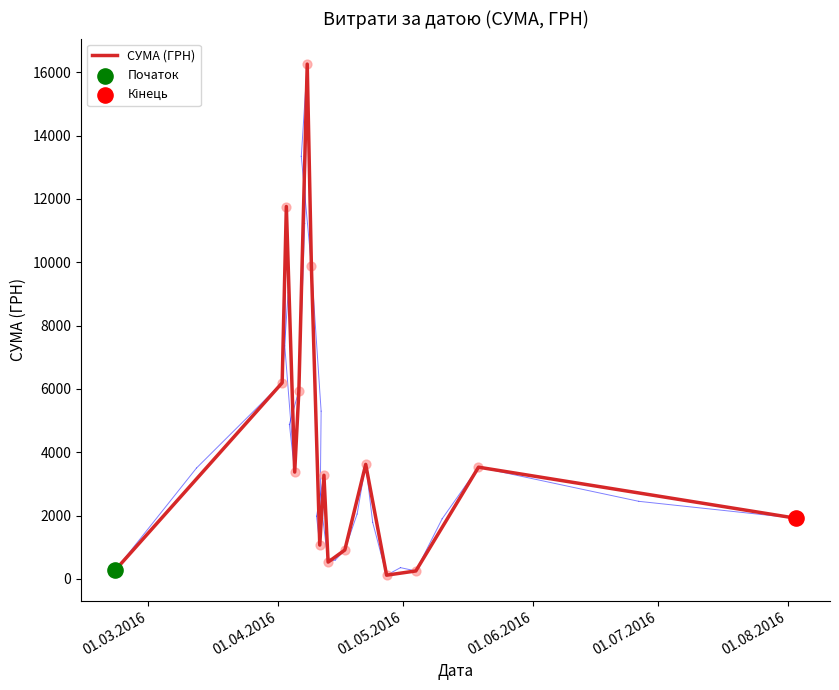

What is the difference between the maximum and minimum values?

16137.7